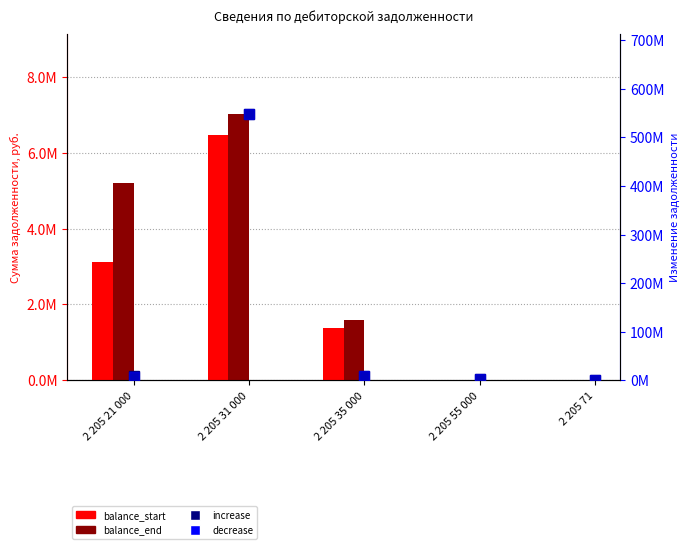

The decrease series shows 1022237.3 at 2 205 55 000. True or false?

False